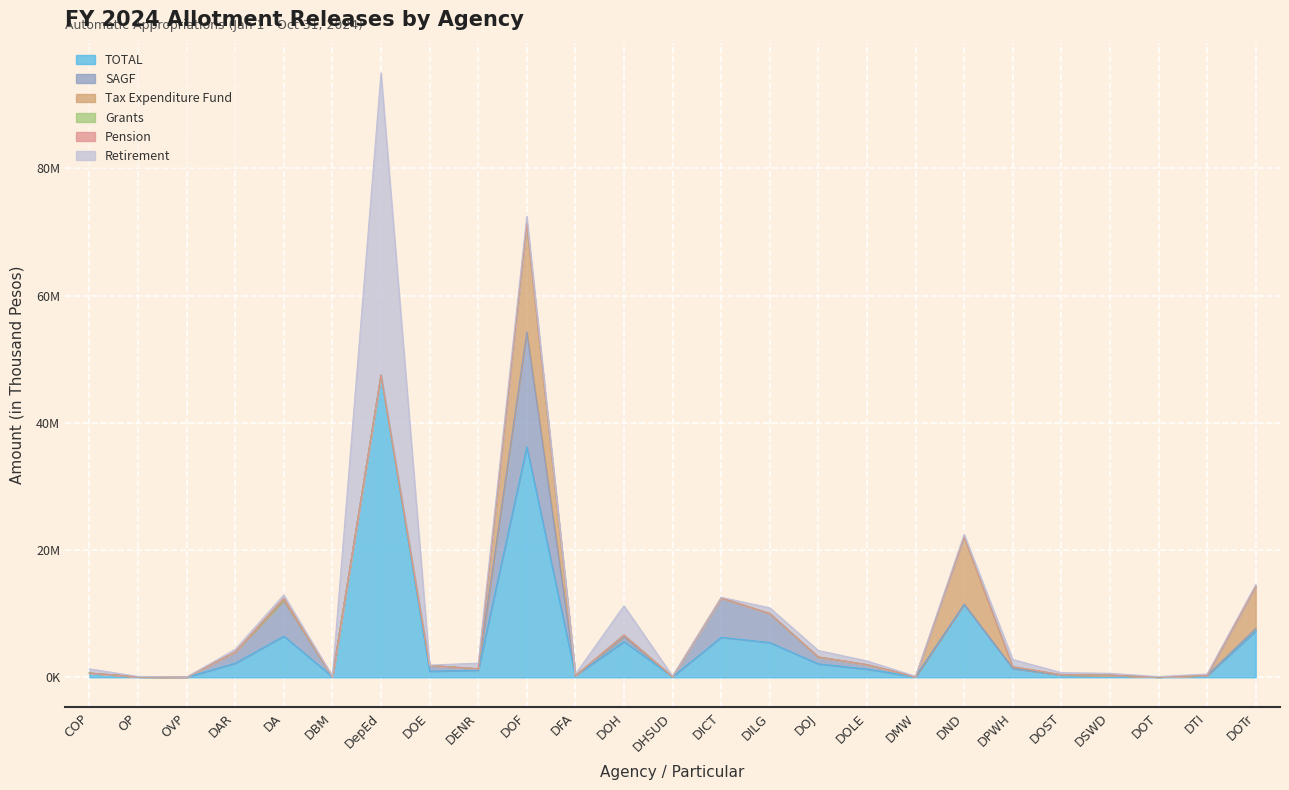

Where does the SAGF series first go above 23421?

DAR